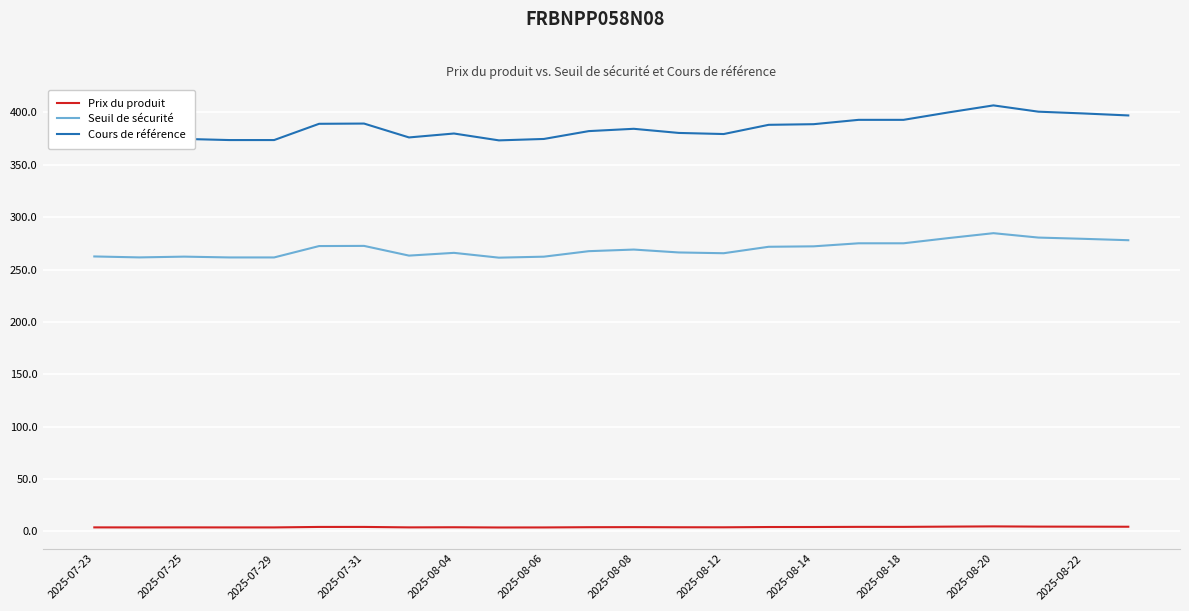

True or false: Cours de référence and Prix du produit cross at least once.

False